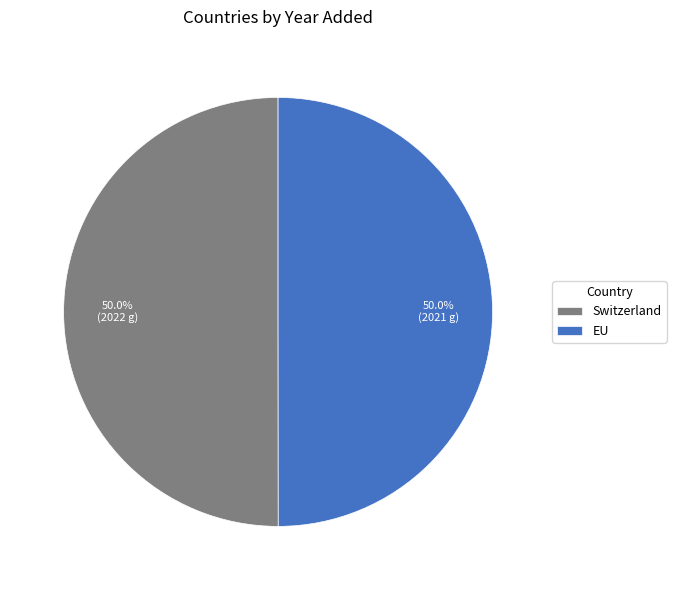

What is the ratio of the value at Switzerland to the value at EU?

1.0